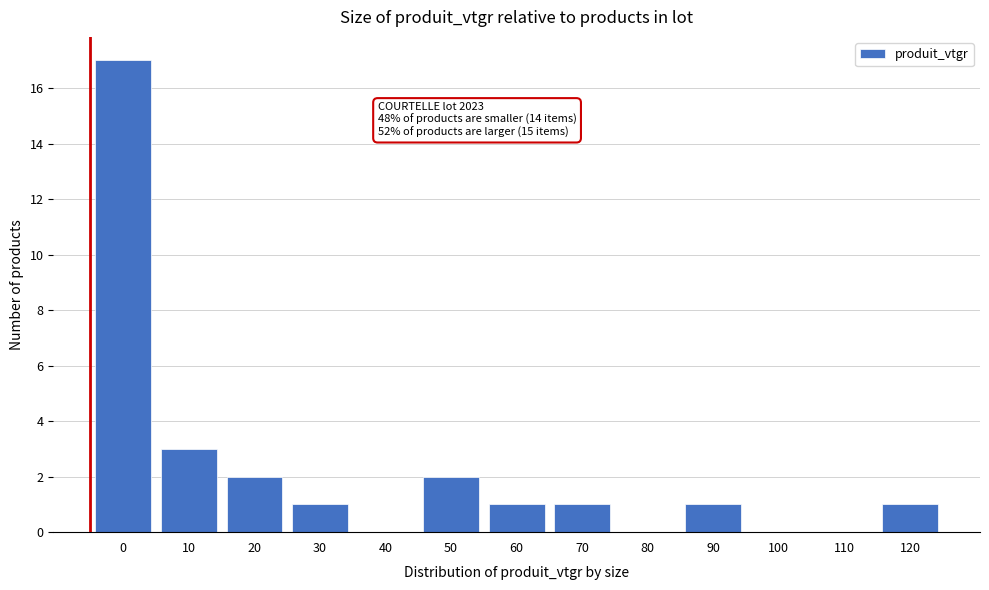

Reading left to right, list all the values displayed in this chart.

0=17	10=3	20=2	30=1	40=0	50=2	60=1	70=1	80=0	90=1	100=0	110=0	120=1